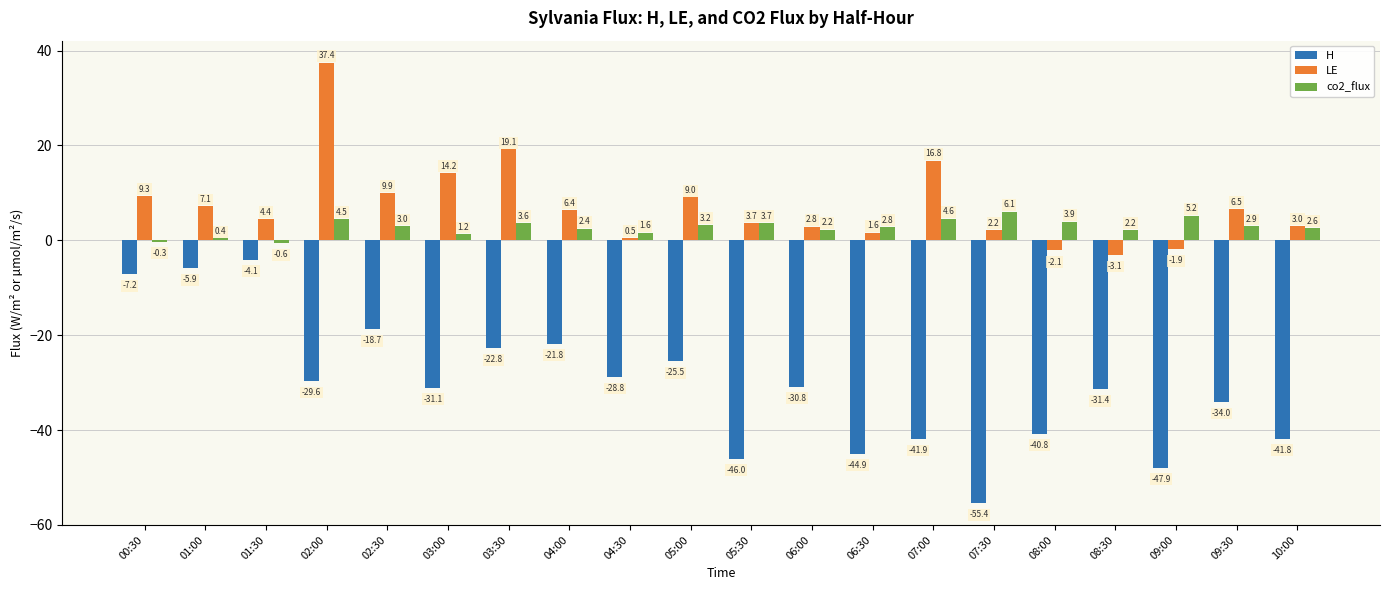

What is the average value of the LE series?

7.4